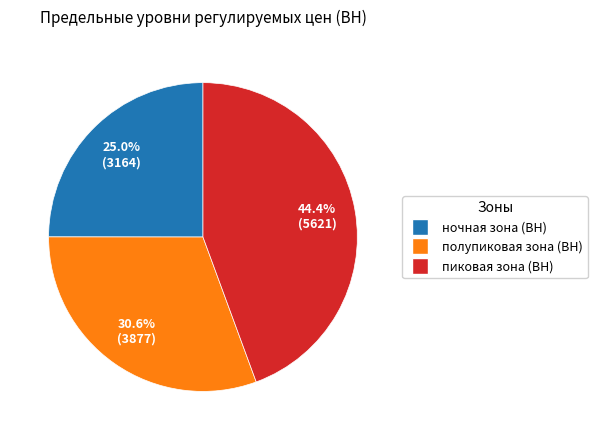

To the nearest percent, what is the combined percentage of полупиковая зона (ВН) and пиковая зона (ВН)?

75%